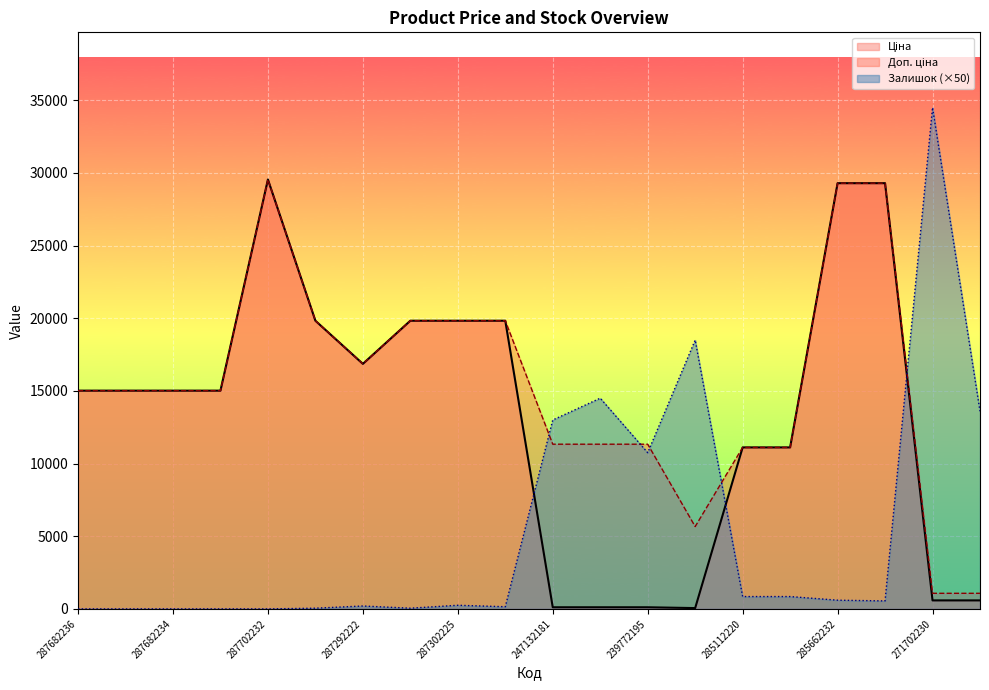

True or false: Залишок and Доп. ціна cross at least once.

True